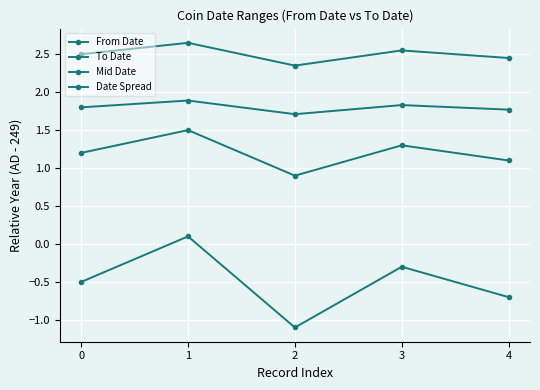

Count the From Date values in the range 1 to 2.

4